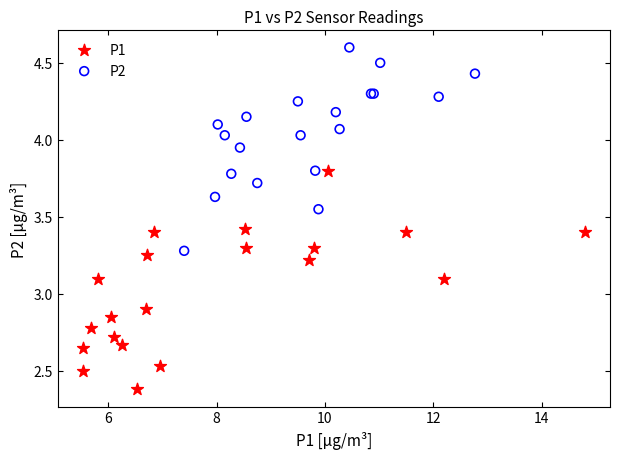

Which series reaches the minimum Y coordinate?

P1